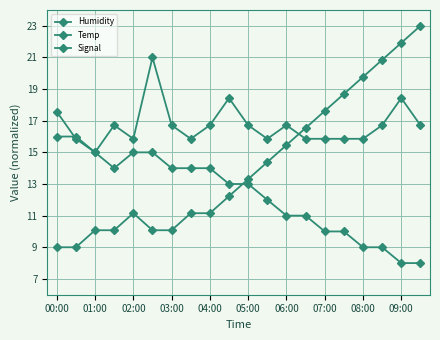

Does the chart have visible grid lines?

Yes